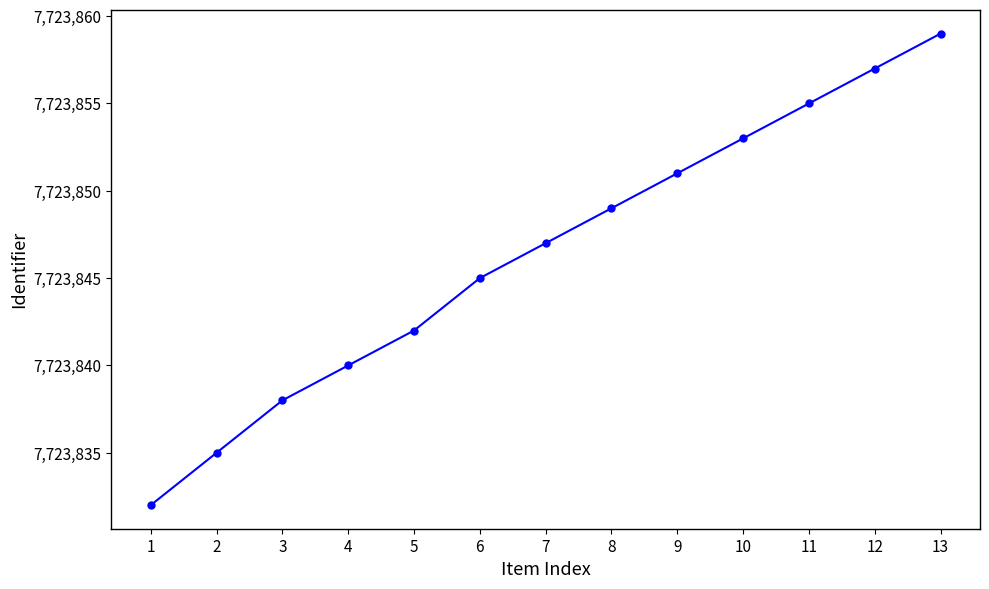

How many lines are shown in the chart?

1